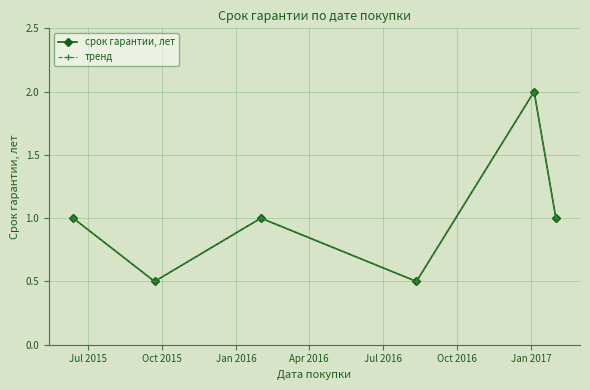

Is this an area chart (filled region under the line)?

No